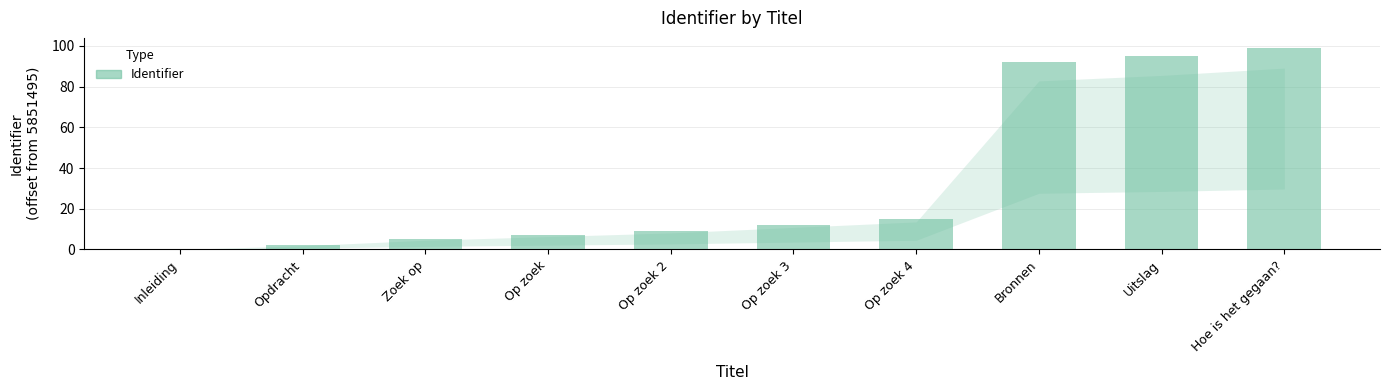

At which label is the value closest to 49?

Op zoek 4